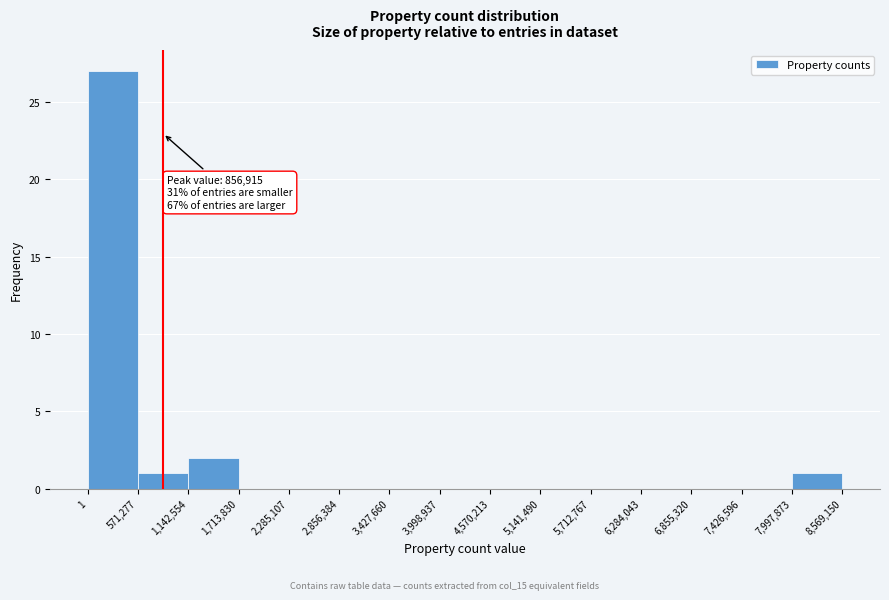

Which range on the x-axis has the tallest bar?

1 to 571,277